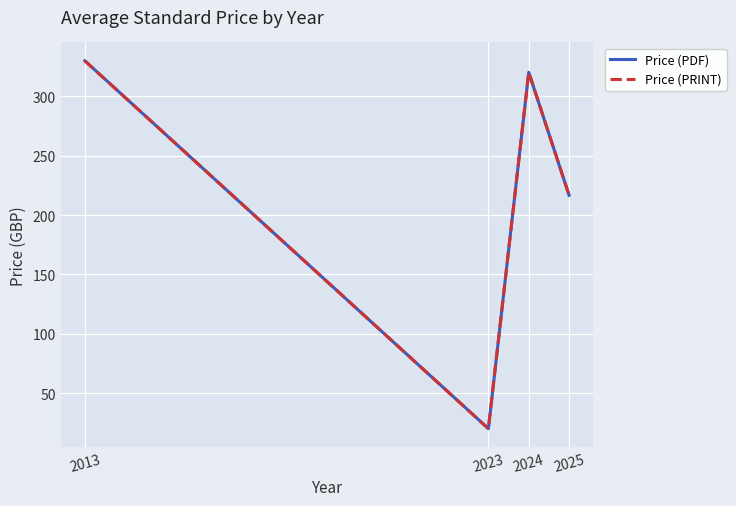

What is the maximum value shown in the chart?

330.0